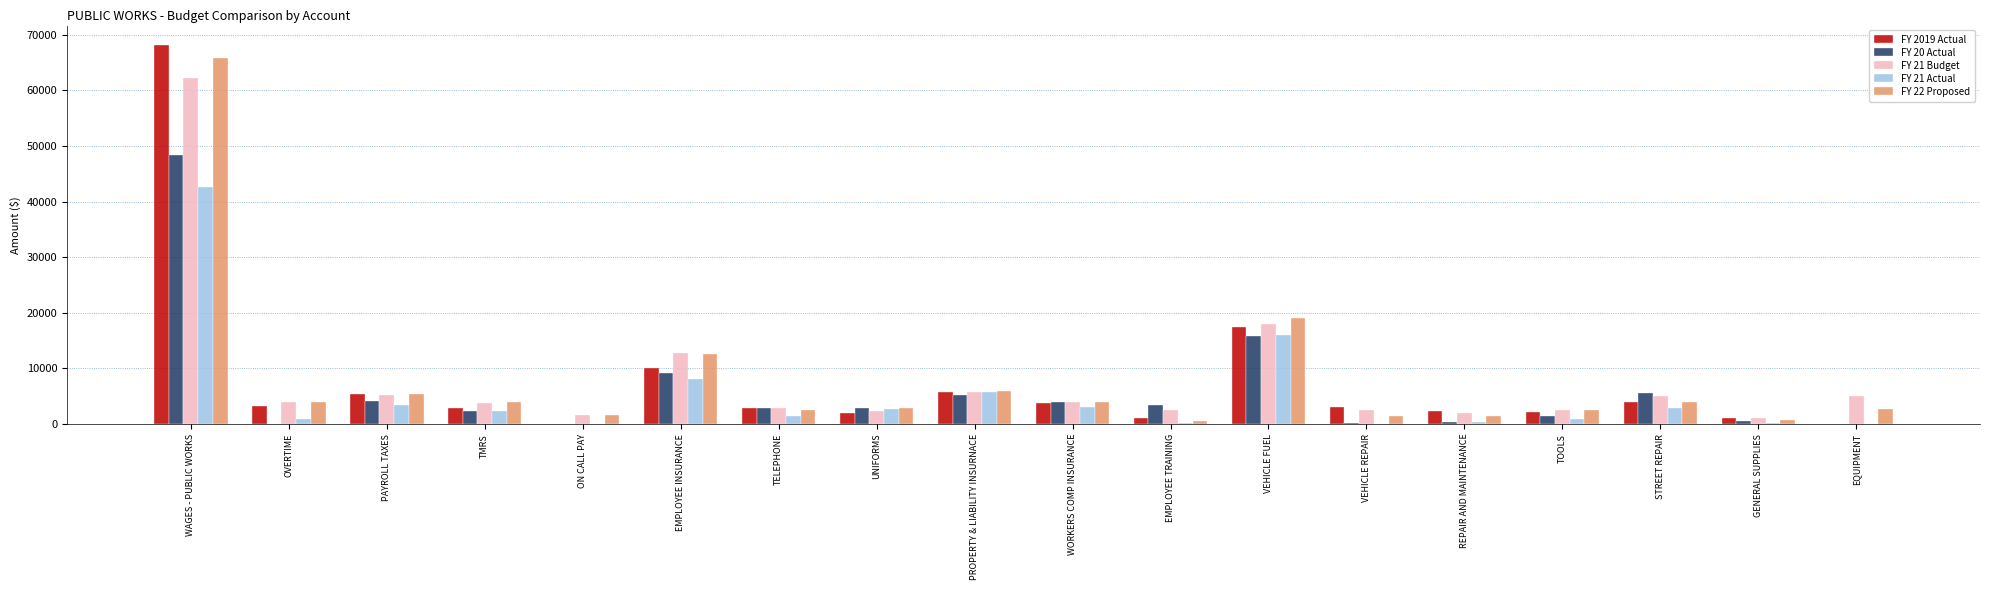

Is it true that FY 21 Budget equals 2500.0 at VEHICLE REPAIR?

True